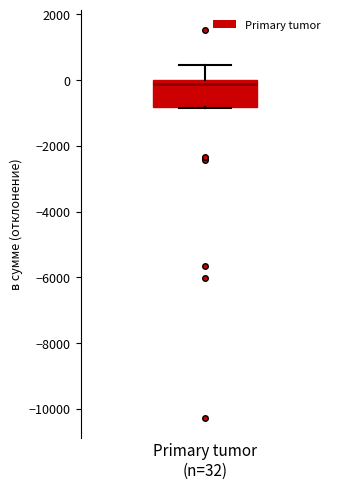

Read this box plot against the y-axis: the position of the median line, the range covered by the box, and the ends of both whiskers. The values are not printed on the chart, so give them approximately, as read against the axis.

median -200, box -800 to 0, whiskers -800 to 400